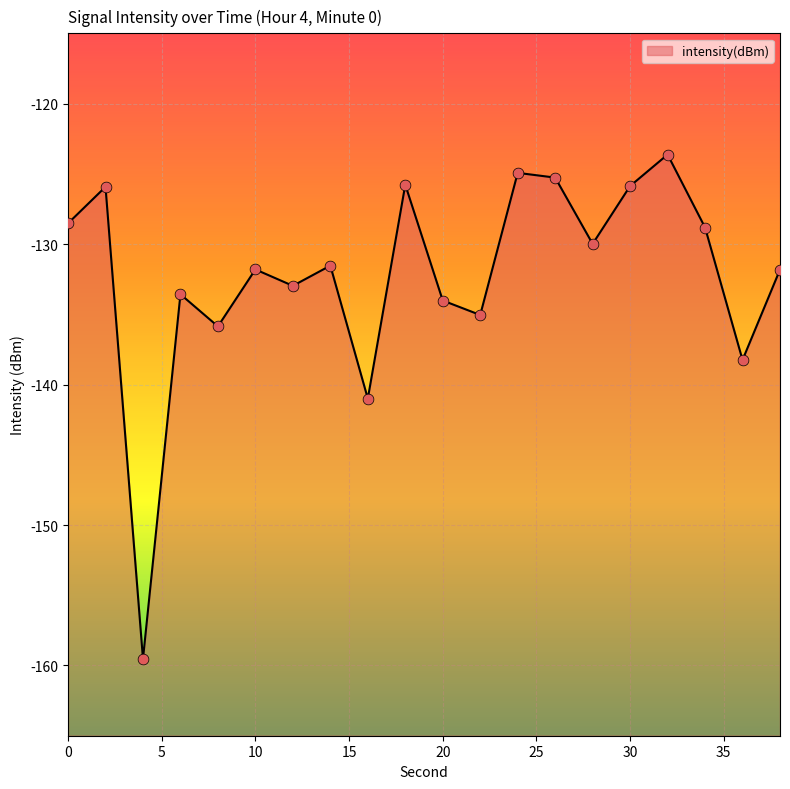

Which has a higher value, 0 or 32?

32